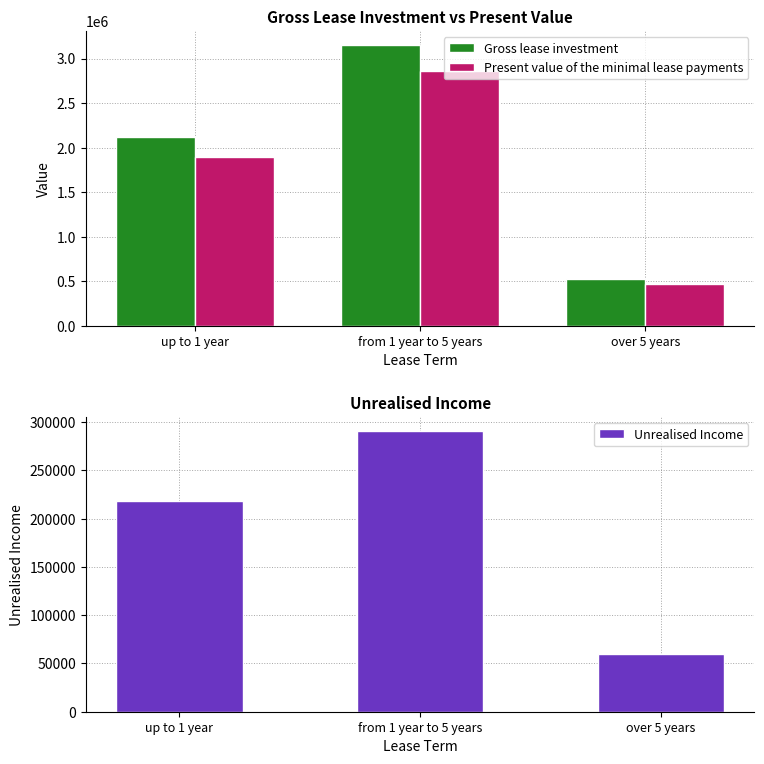

Which category has the lowest value across all series?

over 5 years